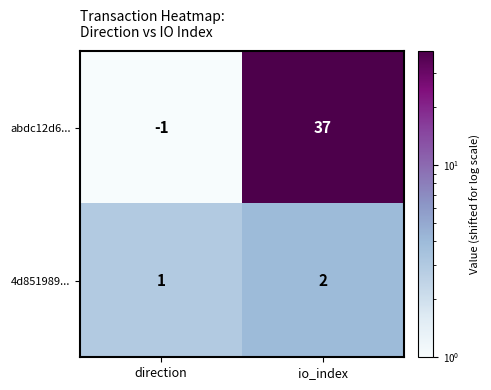

What is the smallest value displayed?

-1